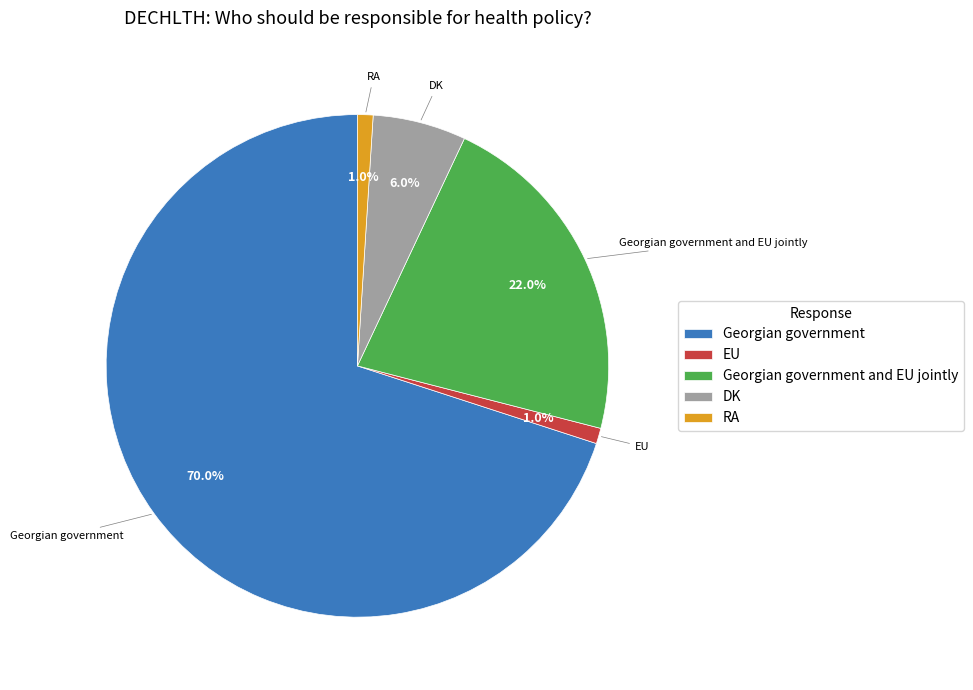

Which category has the biggest portion of the pie?

Georgian government